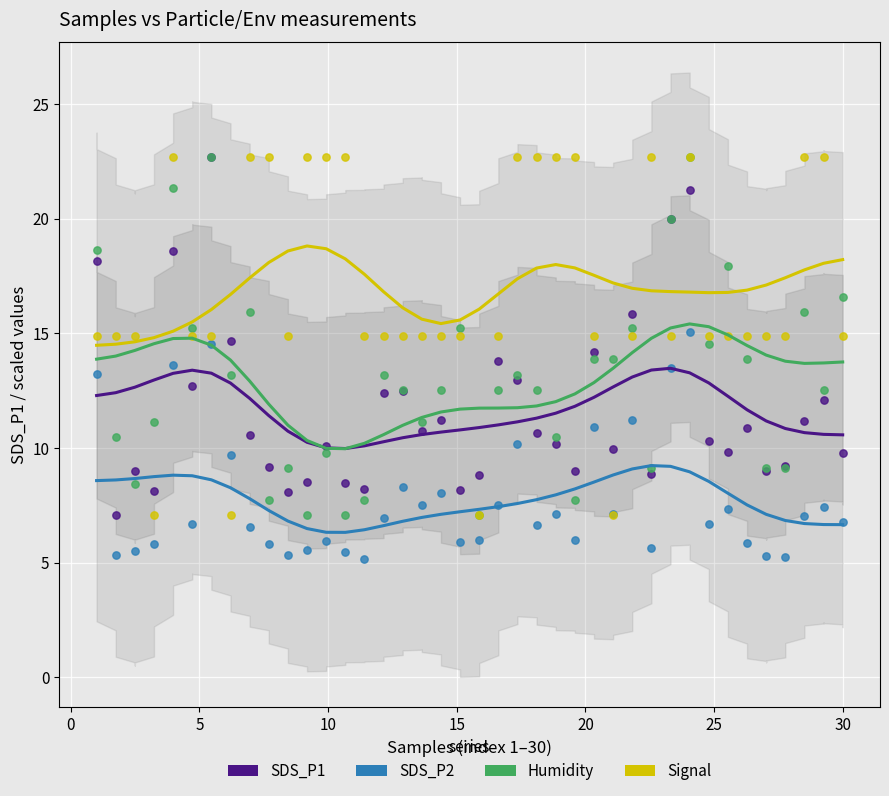

What are all the series names shown in the legend?

SDS_P1, SDS_P2, Humidity, Signal